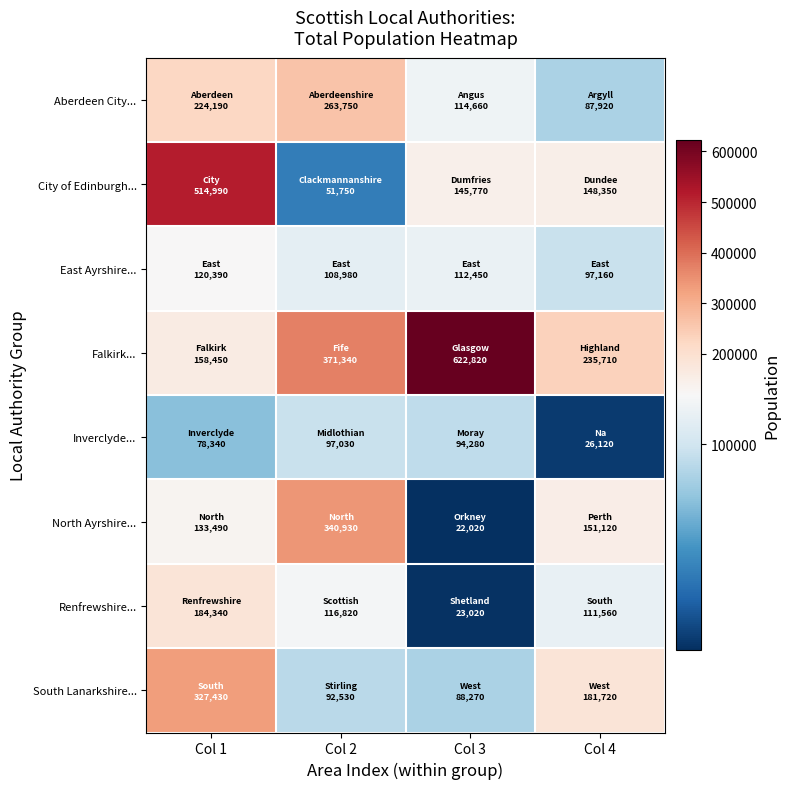

At Col 2, list the series in order from smallest to largest.

City of Edinburgh..., South Lanarkshire..., Inverclyde..., East Ayrshire..., Renfrewshire..., Aberdeen City..., North Ayrshire..., Falkirk...